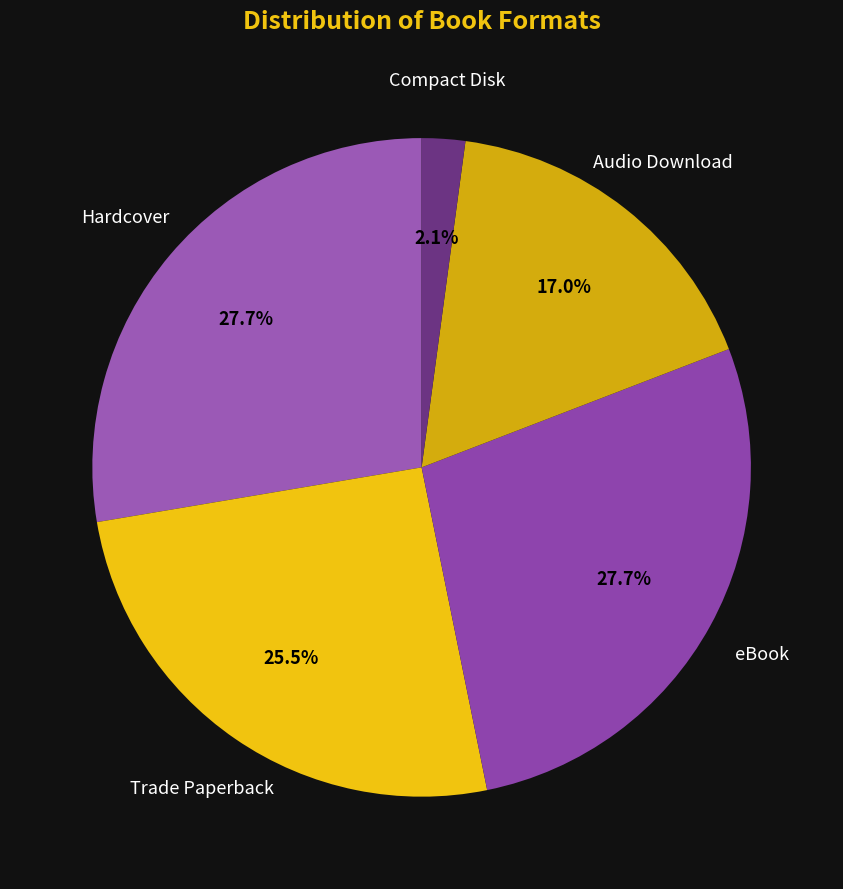

Is there any slice that represents more than half of the pie?

No